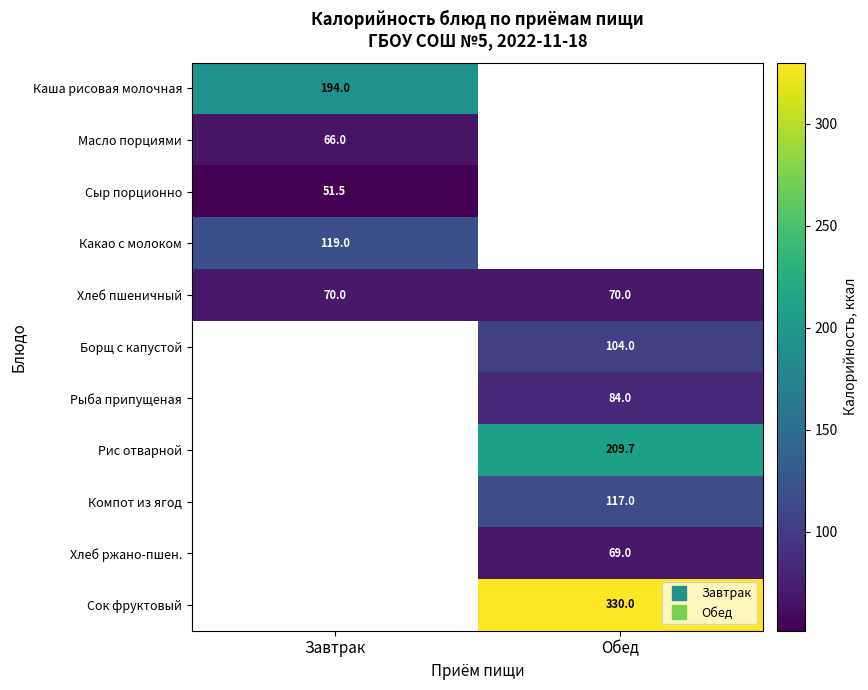

Is it true that Хлеб пшеничный equals 70.0 at Обед?

True